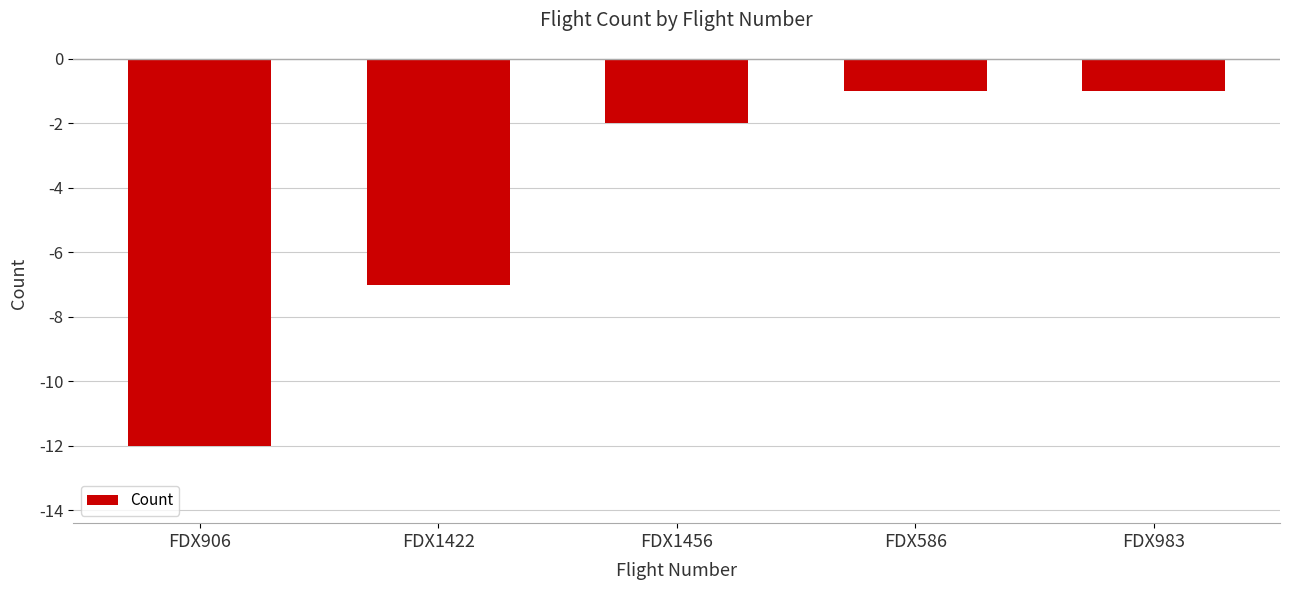

What is the sum of all values?

-23